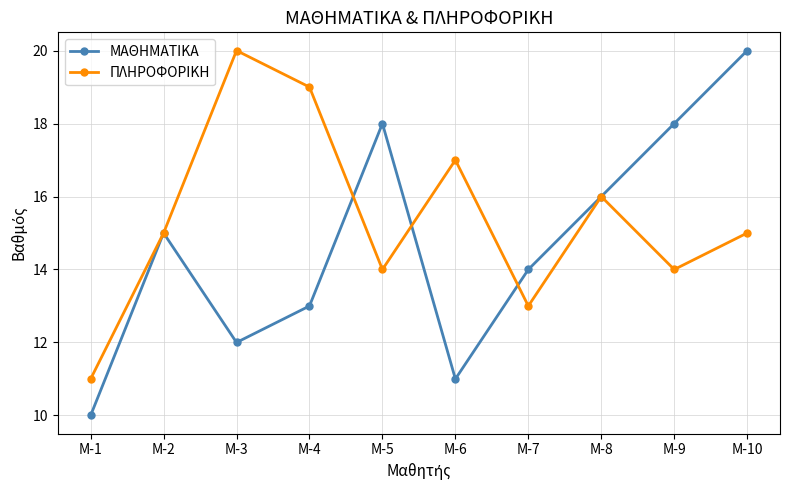

What is the difference between the maximum and second lowest values in the ΠΛΗΡΟΦΟΡΙΚΗ series?

7